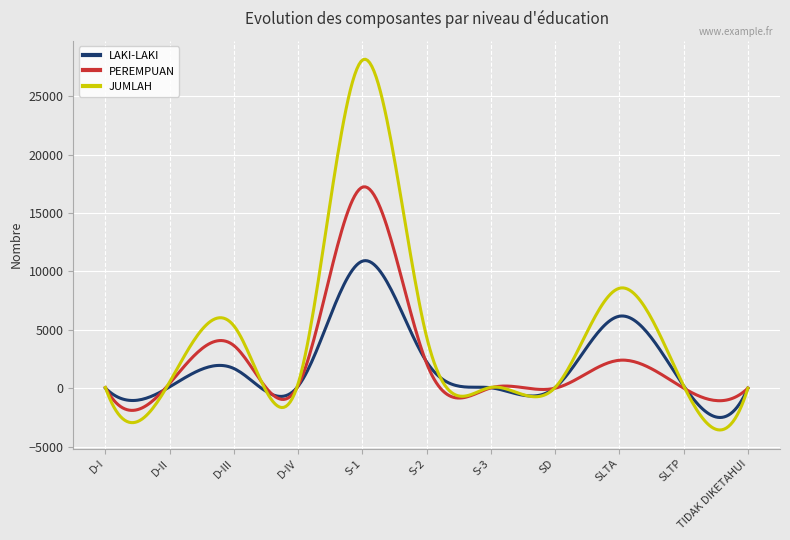

True or false: PEREMPUAN and JUMLAH intersect in this chart.

True